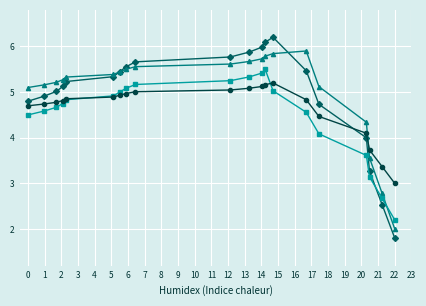

What is the greatest value displayed?

6.2